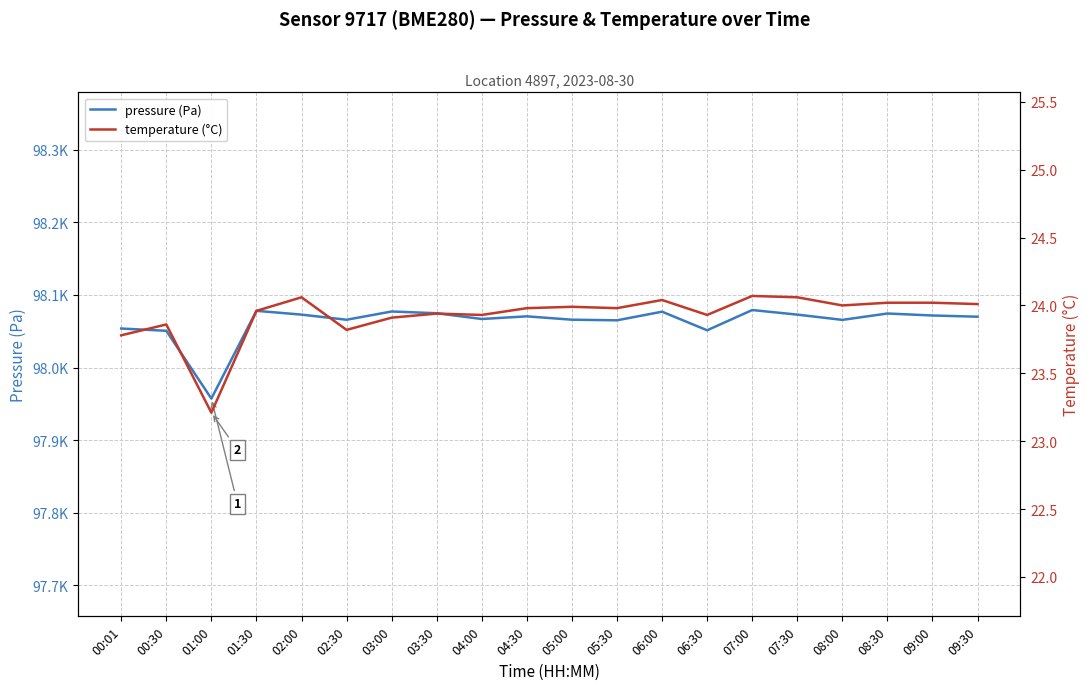

At which category does temperature (°C) reach its first local peak?

00:30